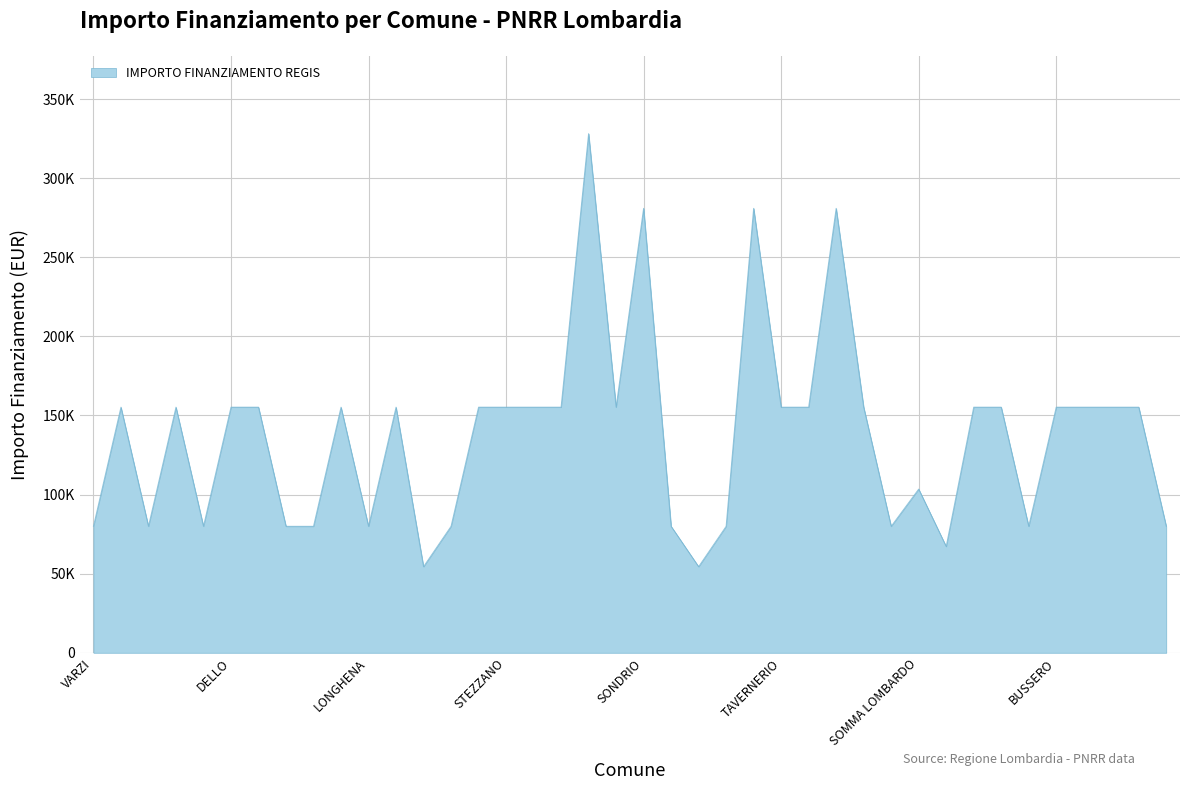

What is the greatest value displayed?

328160